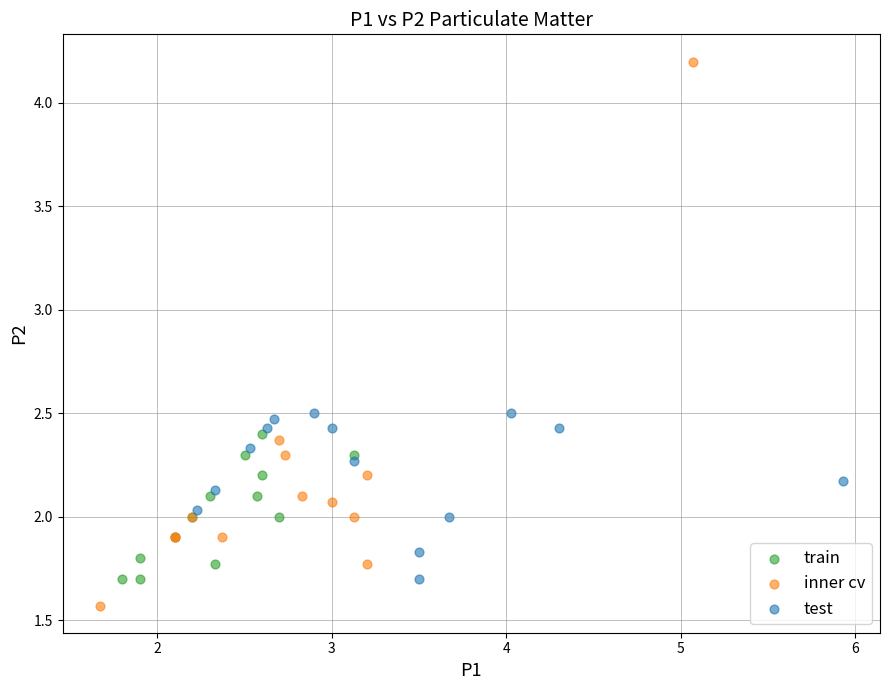

Which series has the largest Y range (max minus min)?

inner cv